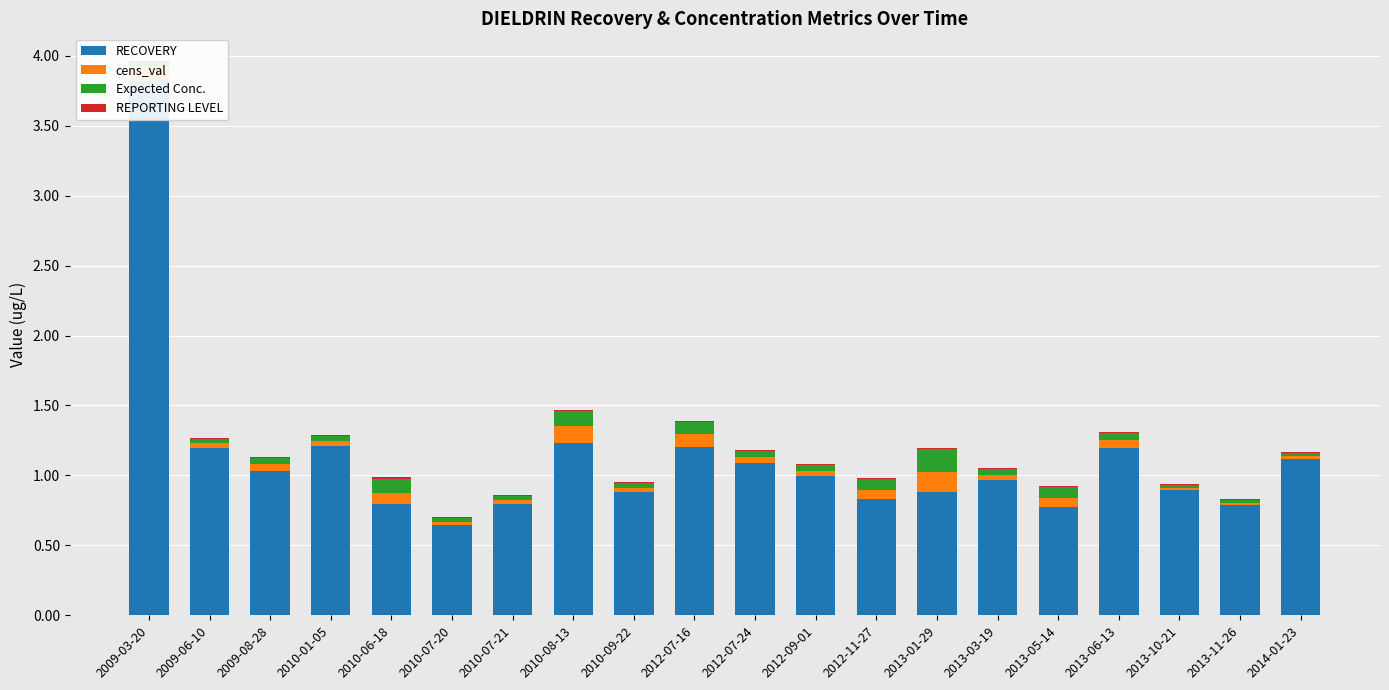

Reading left to right, transcribe all the data shown in this chart.

RECOVERY: 3.8	1.2	1.0	1.2	0.8	0.6	0.8	1.2	0.9	1.2	1.1	1.0	0.8	0.9	1.0	0.8	1.2	0.9	0.8	1.1
cens_val: 0.1	0.0	0.0	0.0	0.1	0.0	0.0	0.1	0.0	0.1	0.0	0.0	0.1	0.1	0.0	0.1	0.1	0.0	0.0	0.0
Expected Conc.: 0.0	0.0	0.0	0.0	0.1	0.0	0.0	0.1	0.0	0.1	0.0	0.0	0.1	0.2	0.0	0.1	0.0	0.0	0.0	0.0
REPORTING LEVEL: 0.0	0.0	0.0	0.0	0.0	0.0	0.0	0.0	0.0	0.0	0.0	0.0	0.0	0.0	0.0	0.0	0.0	0.0	0.0	0.0